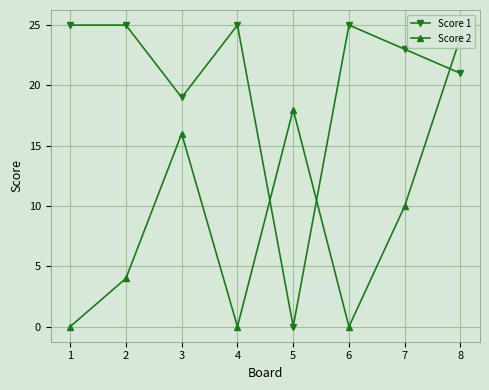

What is the highest value of the Score 1 series?

25